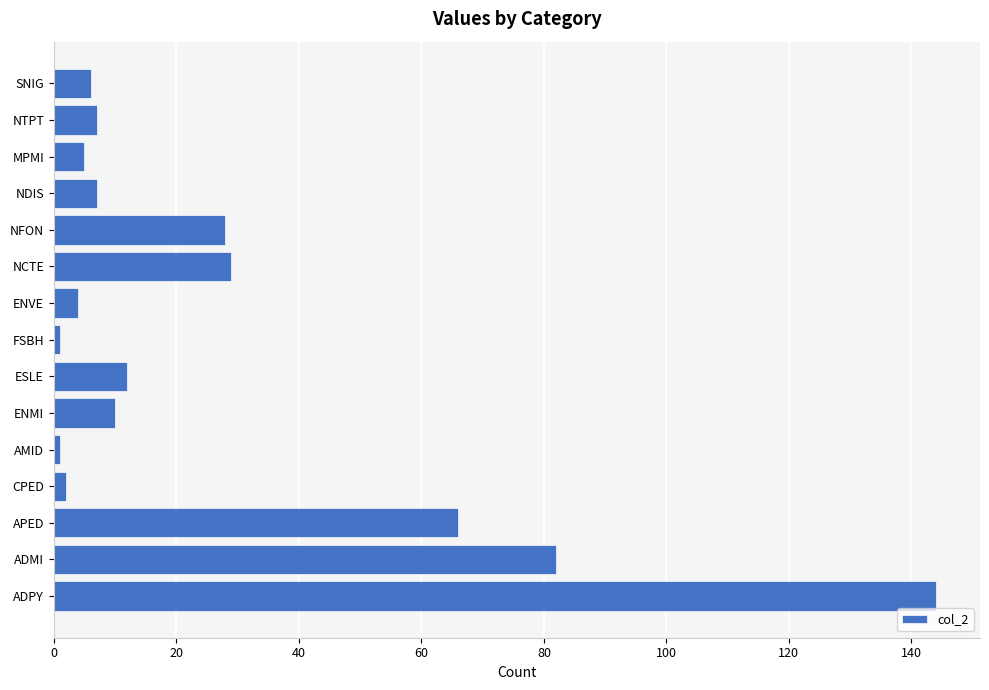

Reading bottom to top, list all the values displayed in this chart.

ADPY=144	ADMI=82	APED=66	CPED=2	AMID=1	ENMI=10	ESLE=12	FSBH=1	ENVE=4	NCTE=29	NFON=28	NDIS=7	MPMI=5	NTPT=7	SNIG=6